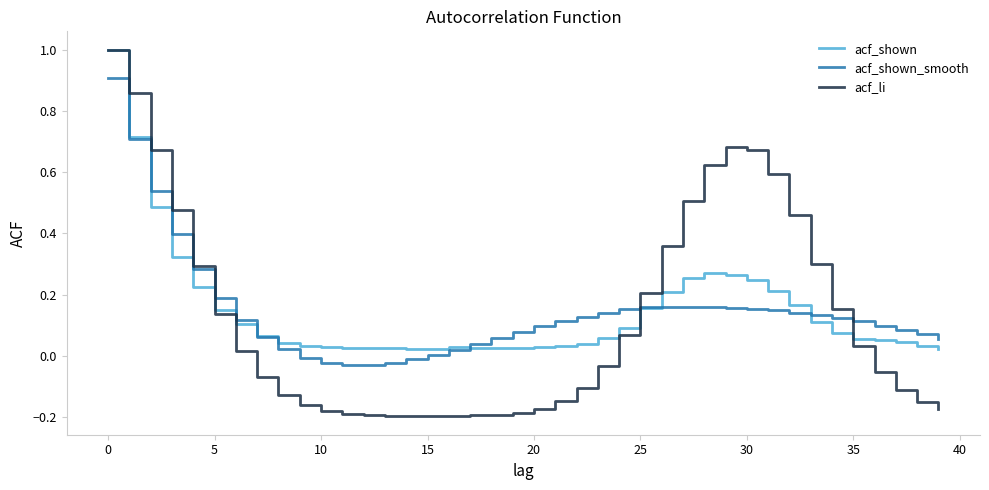

Which series has the widest spread of values?

acf_li